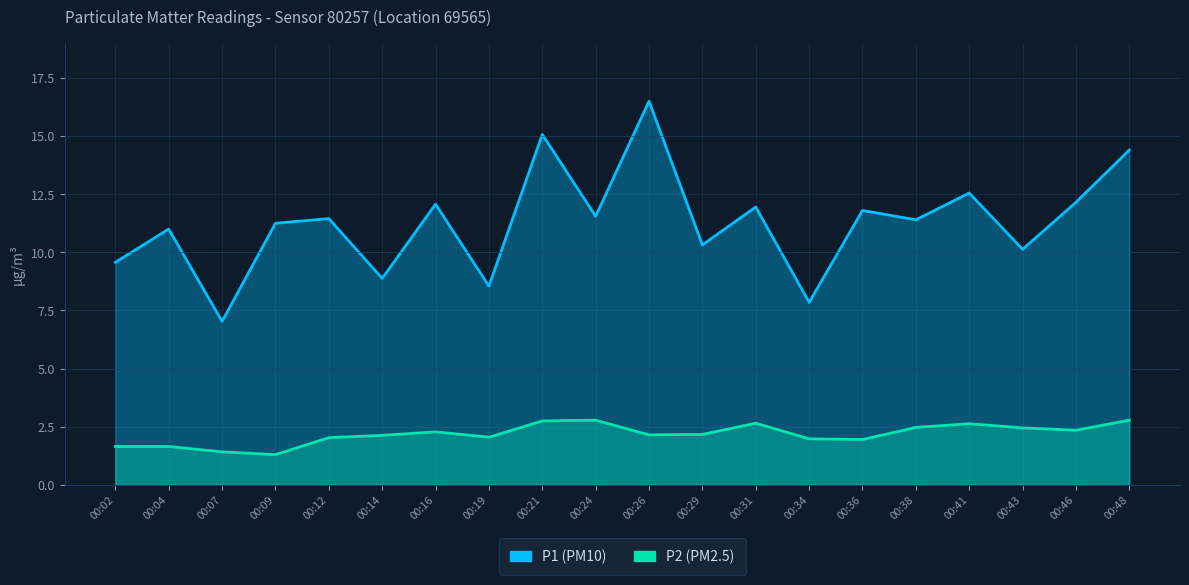

What is the average value of the P1 series?

11.3